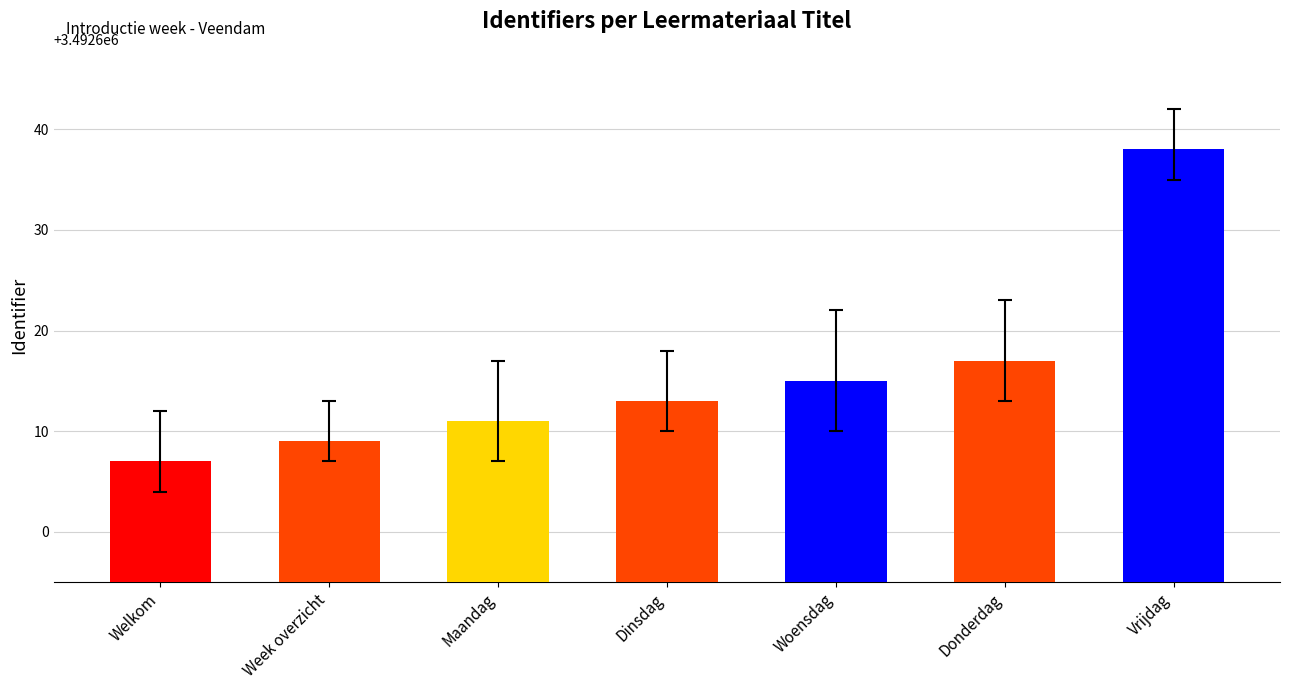

Rank the categories by value from highest to lowest.

Vrijdag, Donderdag, Woensdag, Dinsdag, Maandag, Week overzicht, Welkom